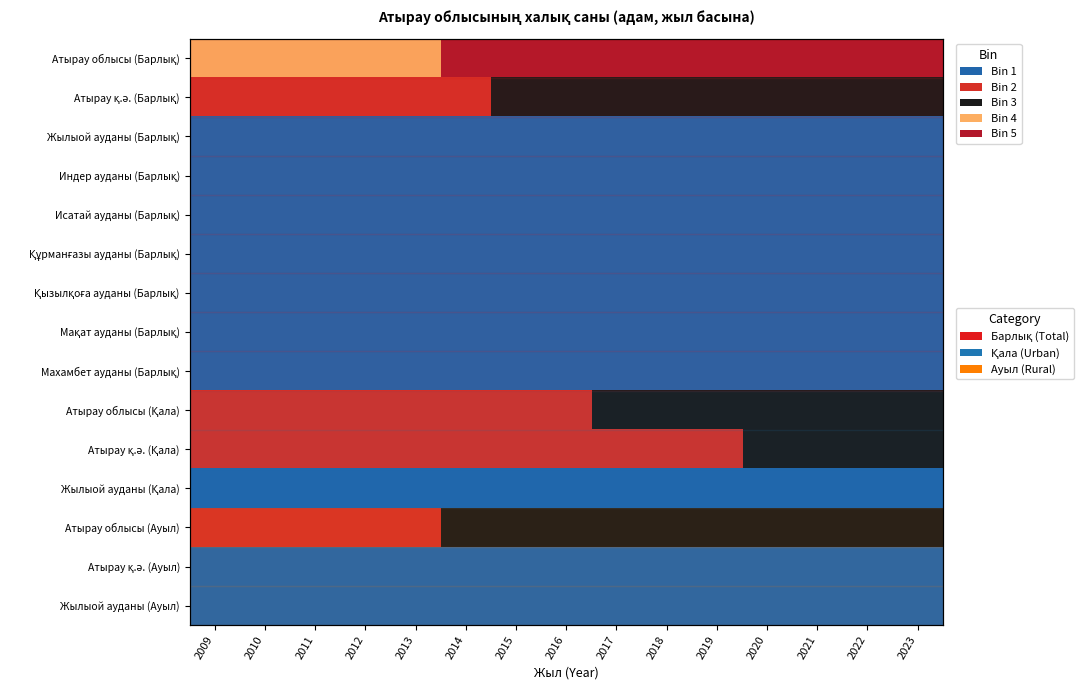

The Атырау облысы (Ауыл) series shows 0 at 2012. True or false?

False